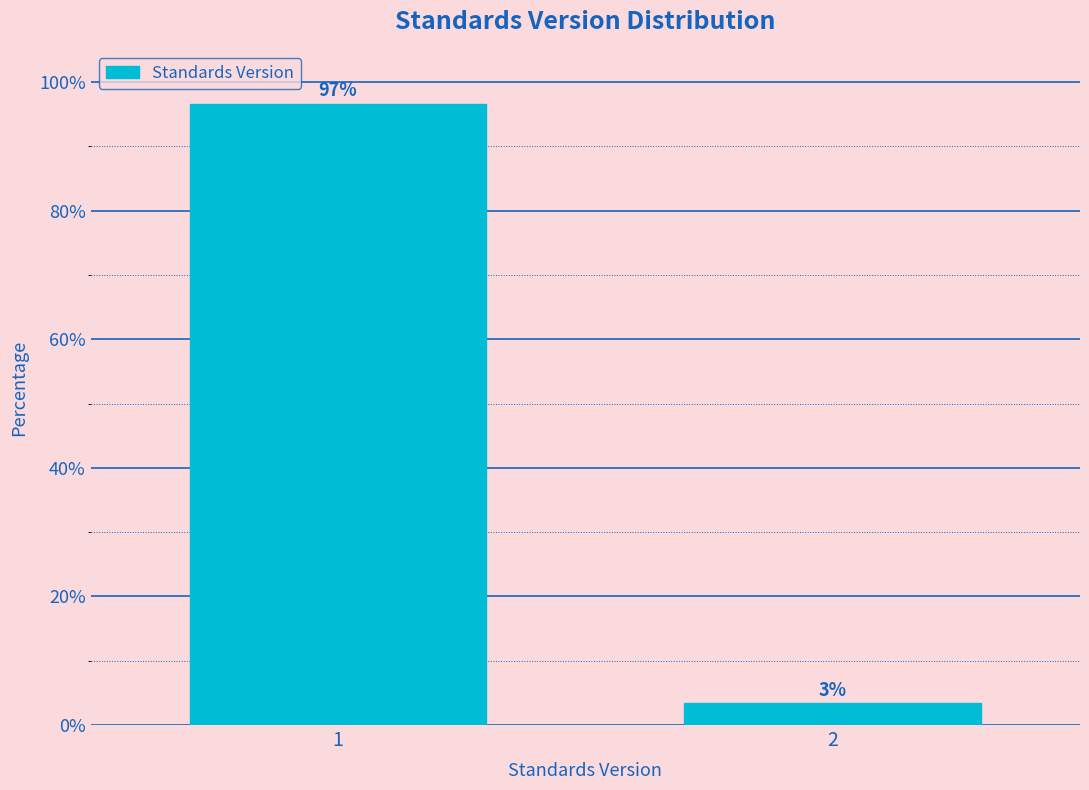

What is the maximum value shown in the chart?

96.6